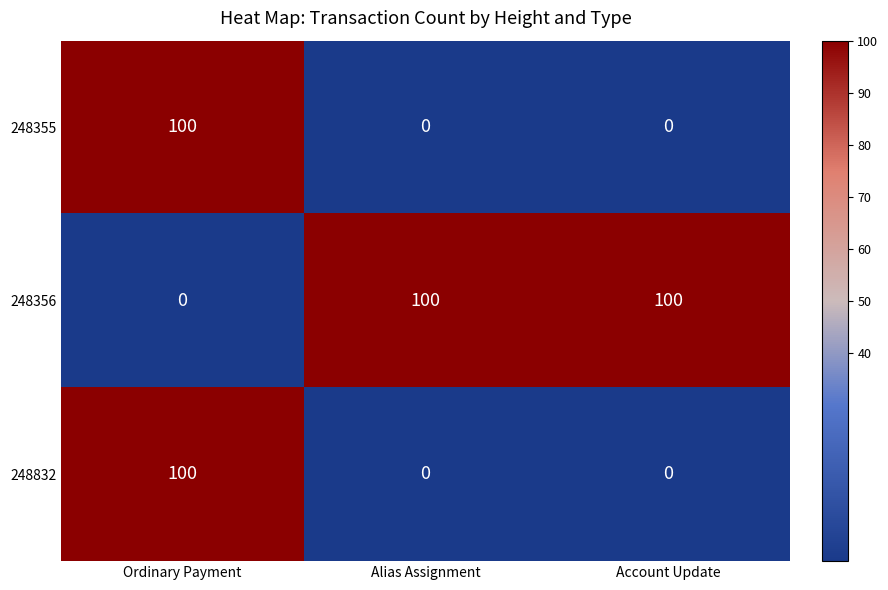

True or false: 248355 has a value of -63 at Account Update.

False